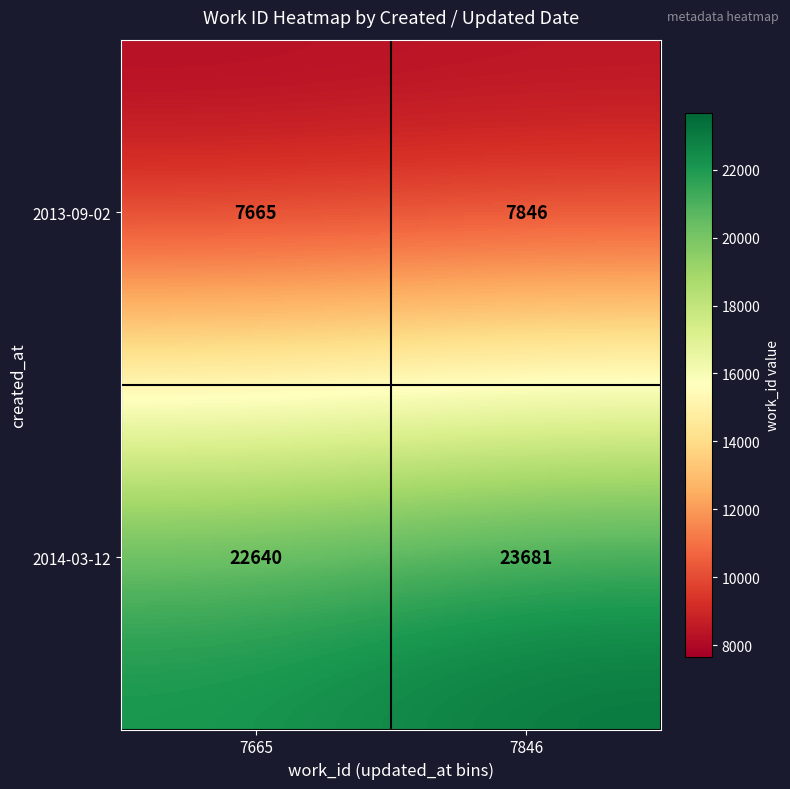

Reading left to right, list all the values displayed in this chart.

2013-09-02: 7665=7665	7846=7846
2014-03-12: 7665=22640	7846=23681